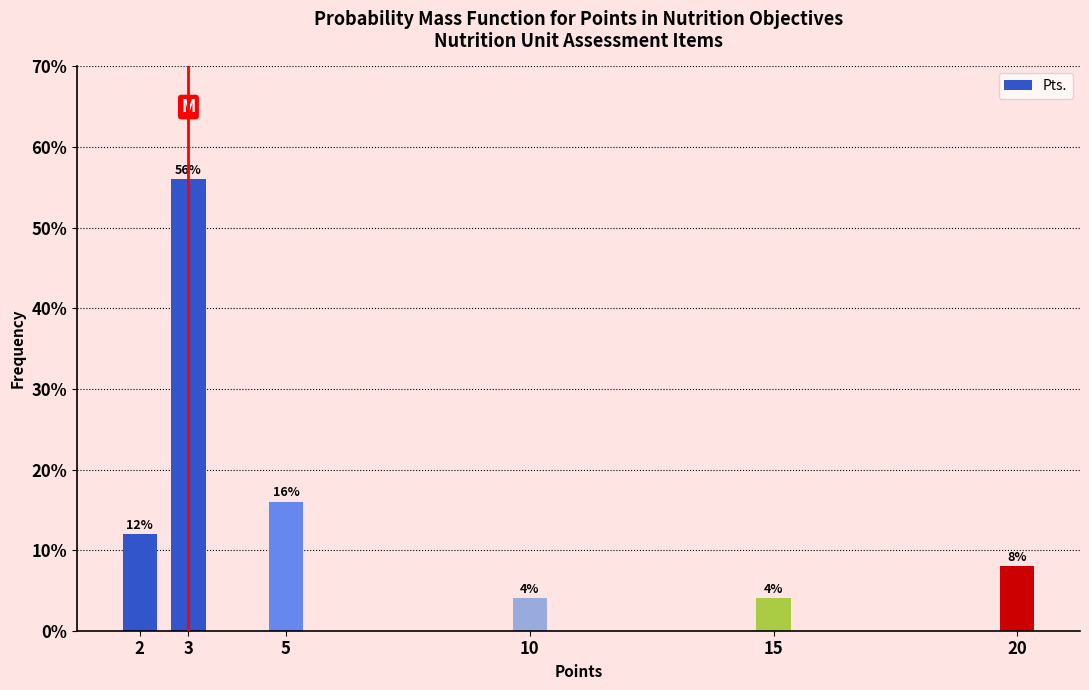

Reading left to right, extract all data points from this chart.

12.0	56.0	16.0	4.0	4.0	8.0